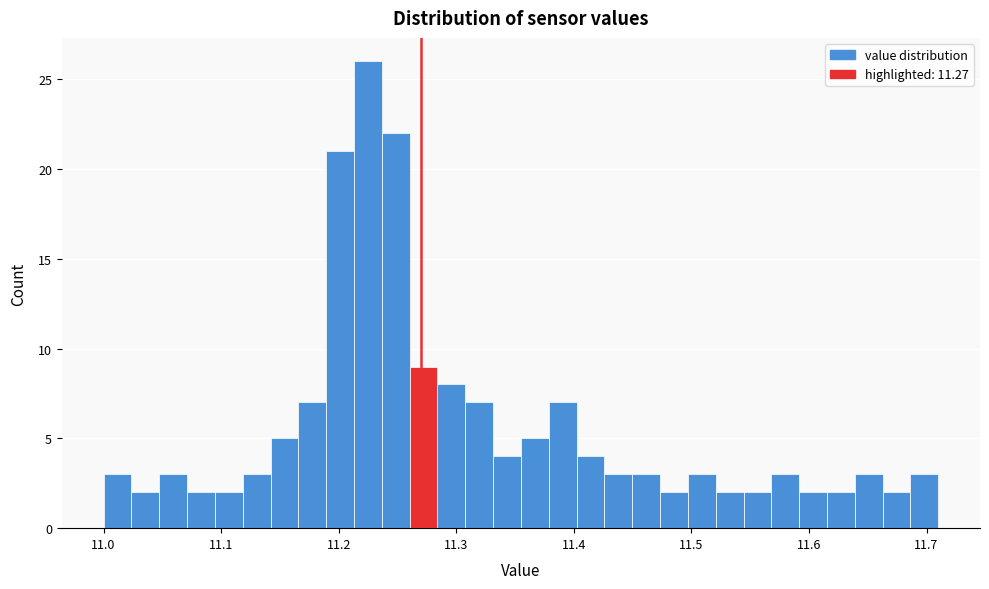

Read against the x-axis, roughly where is the centre of the tallest bar?

11.22